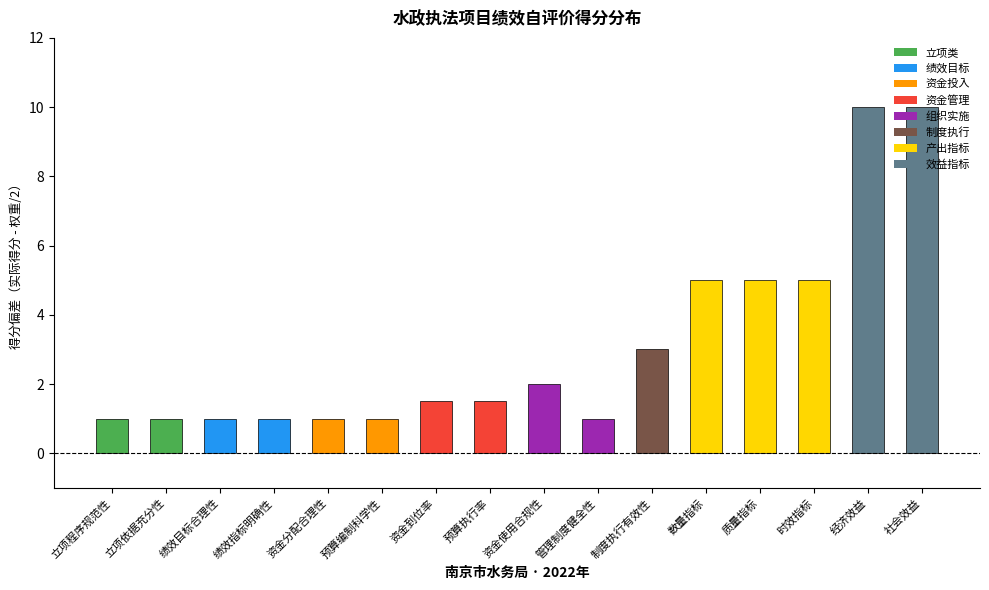

Between 预算执行率 and 数量指标, which is larger?

数量指标